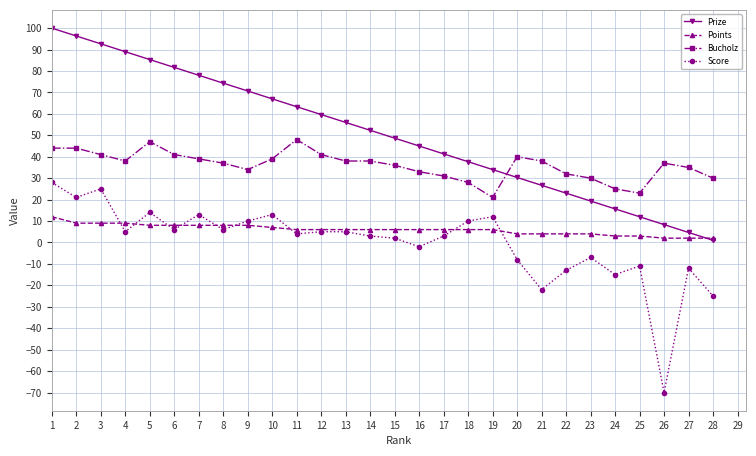

What is the difference between the highest and lowest values at 14?

49.3